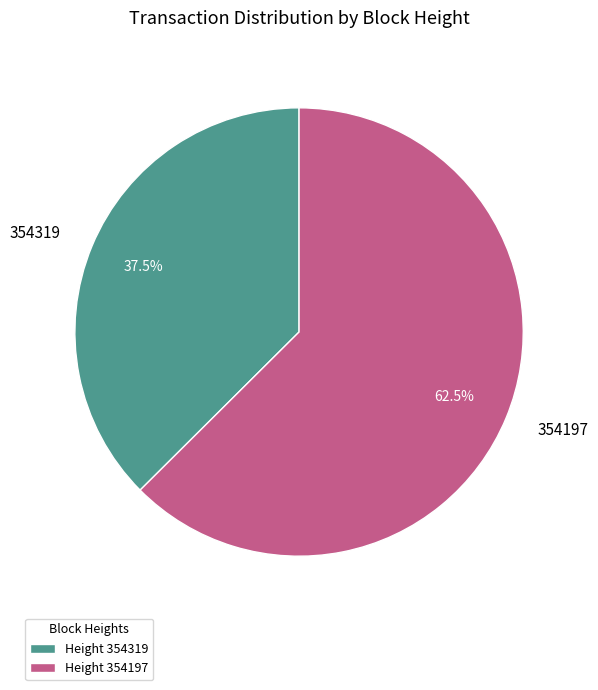

What is the total percentage of 354197 and 354319?

100.0%